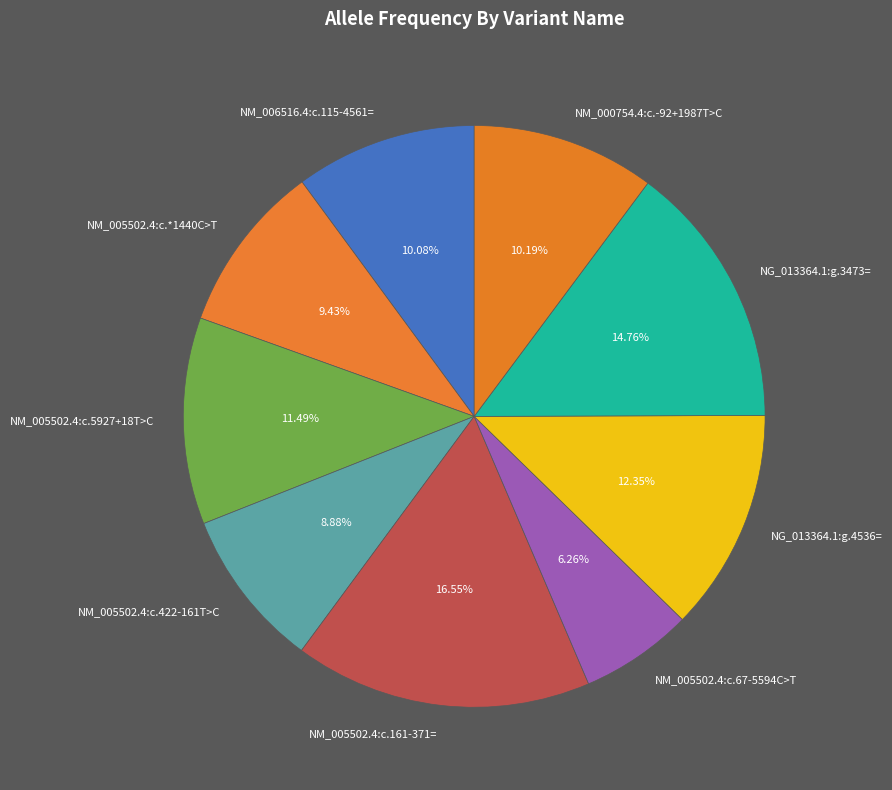

To the nearest percent, what is the average slice percentage?

11%